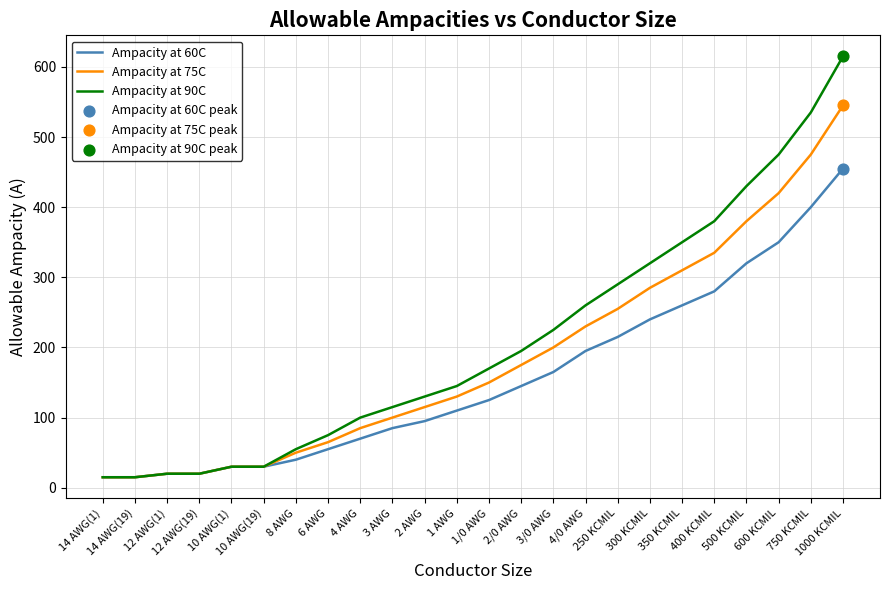

At which category is the sum across all series the highest?

1000 KCMIL